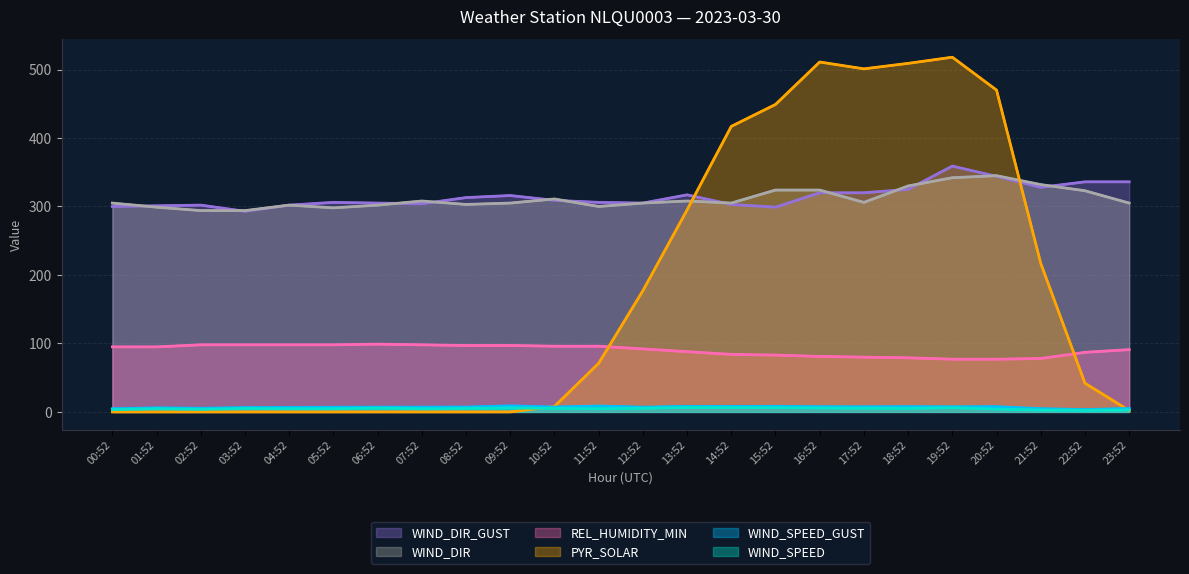

Reading right to left, extract all data points from this chart.

WIND_DIR_GUST: 336.0	336.0	328.0	344.0	359.0	325.0	320.0	320.0	299.0	303.0	317.0	305.0	306.0	309.0	316.0	313.0	304.0	305.0	306.0	302.0	293.0	302.0	301.0	300.0
WIND_DIR: 305.0	323.0	332.0	345.0	342.0	330.0	306.0	324.0	324.0	305.0	308.0	305.0	300.0	311.0	305.0	303.0	308.0	302.0	298.0	302.0	294.0	294.0	299.0	305.0
REL_HUMIDITY_MIN: 91.0	87.0	78.0	77.0	77.0	79.0	80.0	81.0	83.0	84.0	88.0	92.0	96.0	96.0	97.0	97.0	98.0	99.0	98.0	98.0	98.0	98.0	95.0	95.0
PYR_SOLAR: 2.0	42.0	217.0	470.0	518.0	509.0	501.0	511.0	449.0	417.0	295.0	177.0	71.0	8.0	0.0	0.0	0.0	0.0	0.0	0.0	0.0	0.0	0.0	0.0
WIND_SPEED_GUST: 5.1	3.4	4.7	7.6	7.4	7.6	7.4	7.6	8.1	8.0	8.1	6.9	8.6	7.1	8.8	7.1	6.9	6.9	6.8	6.4	6.2	5.3	5.9	4.7
WIND_SPEED: 2.8	2.4	2.8	4.2	6.0	5.1	5.3	5.7	6.1	6.4	6.4	5.2	4.7	5.1	5.6	5.0	4.6	5.5	4.6	4.7	5.0	3.9	4.6	3.4